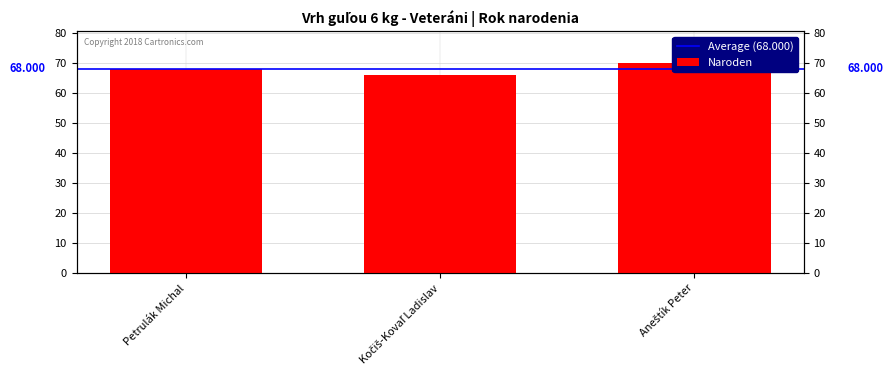

At which label does the data first exceed 68?

Aneštík Peter